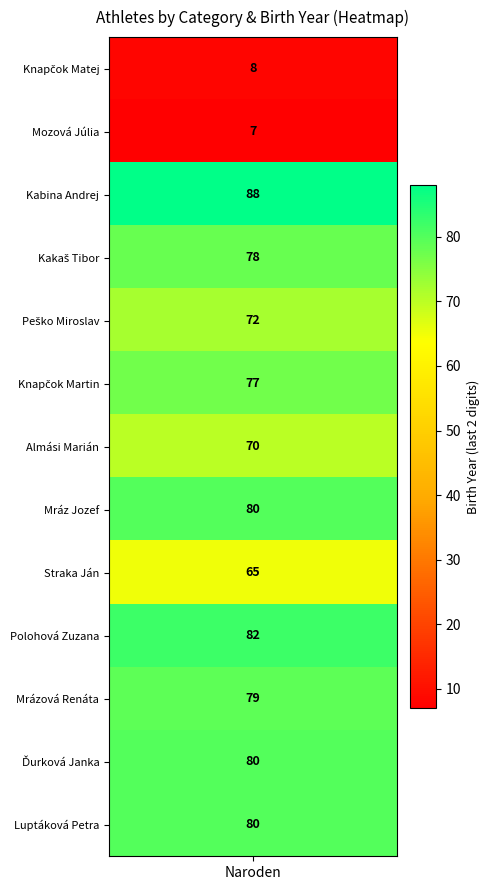

What is the minimum value shown in the chart?

7